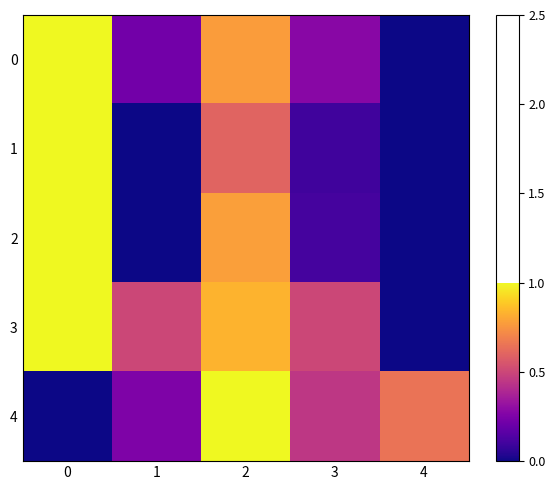

Reading left to right, transcribe all the data shown in this chart.

0: 0=1.0	1=0.2	2=0.8	3=0.3	4=0.0
1: 0=1.0	1=0.0	2=0.6	3=0.1	4=0.0
2: 0=1.0	1=0.0	2=0.8	3=0.1	4=0.0
3: 0=1.0	1=0.5	2=0.8	3=0.5	4=0.0
4: 0=0.0	1=0.3	2=1.0	3=0.4	4=0.7